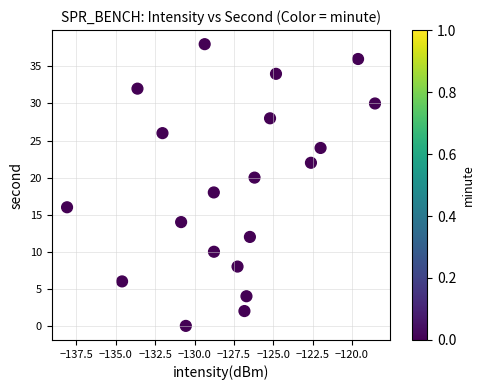

What is the range of Y values (max minus min)?

38